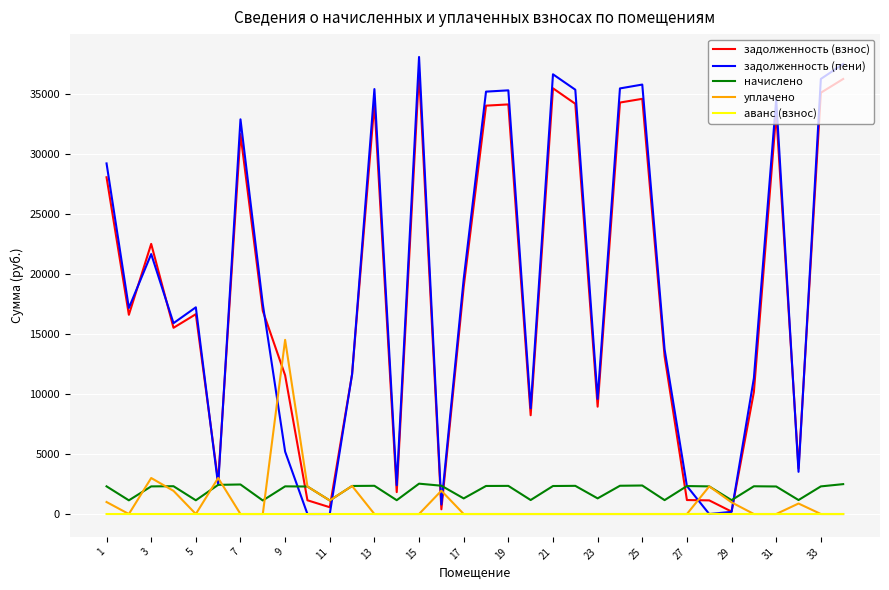

What is the difference between the second highest and minimum values in the задолженность (пени) series?

37492.3